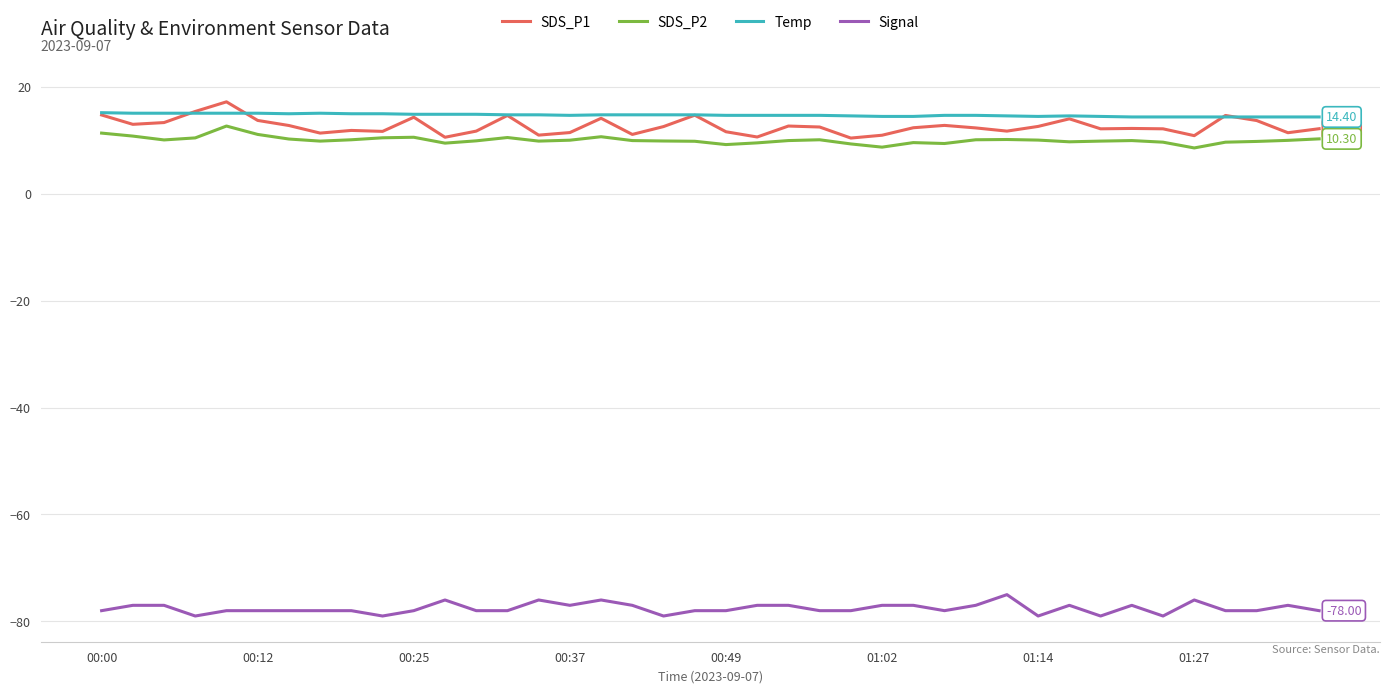

True or false: Temp has more than 1 interior local peaks.

True